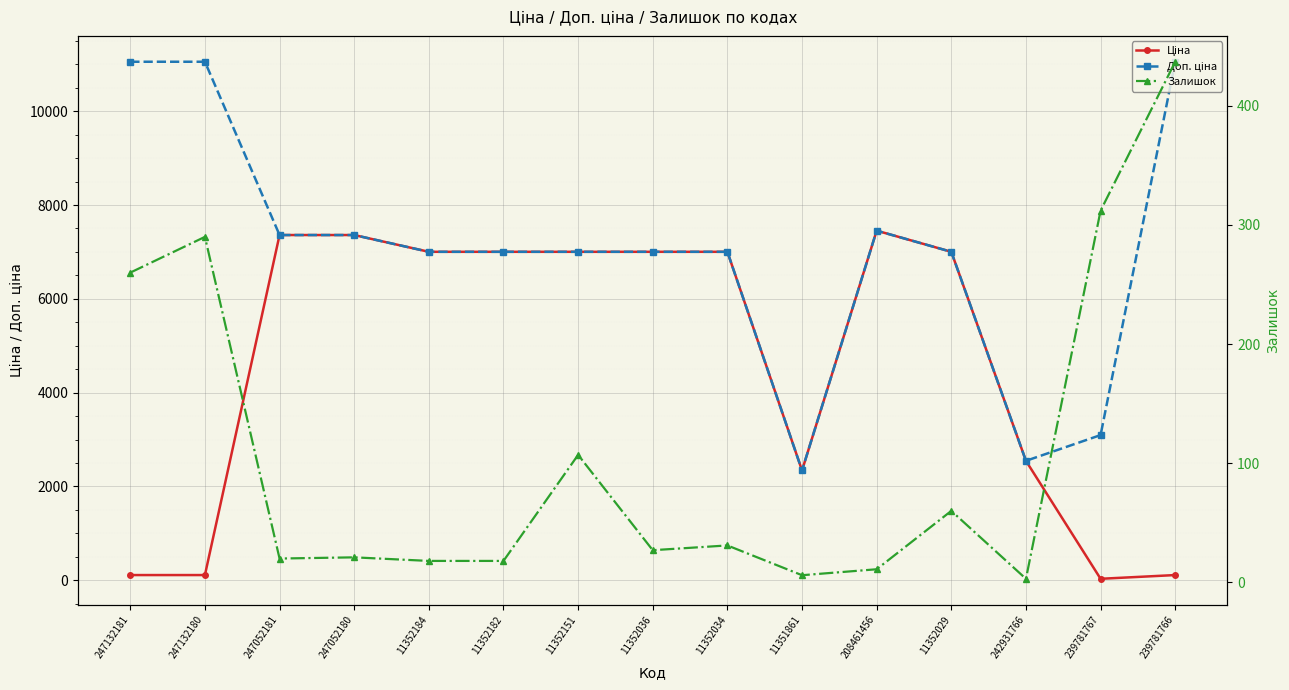

What is the value of the Доп. ціна point at the 15th from the left?

11055.0